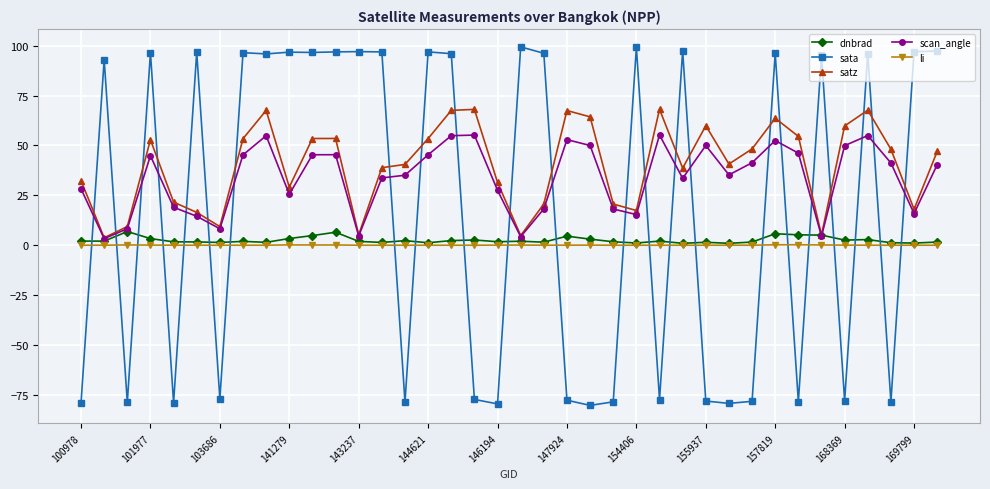

How many intersections are there between sata and scan_angle?

23